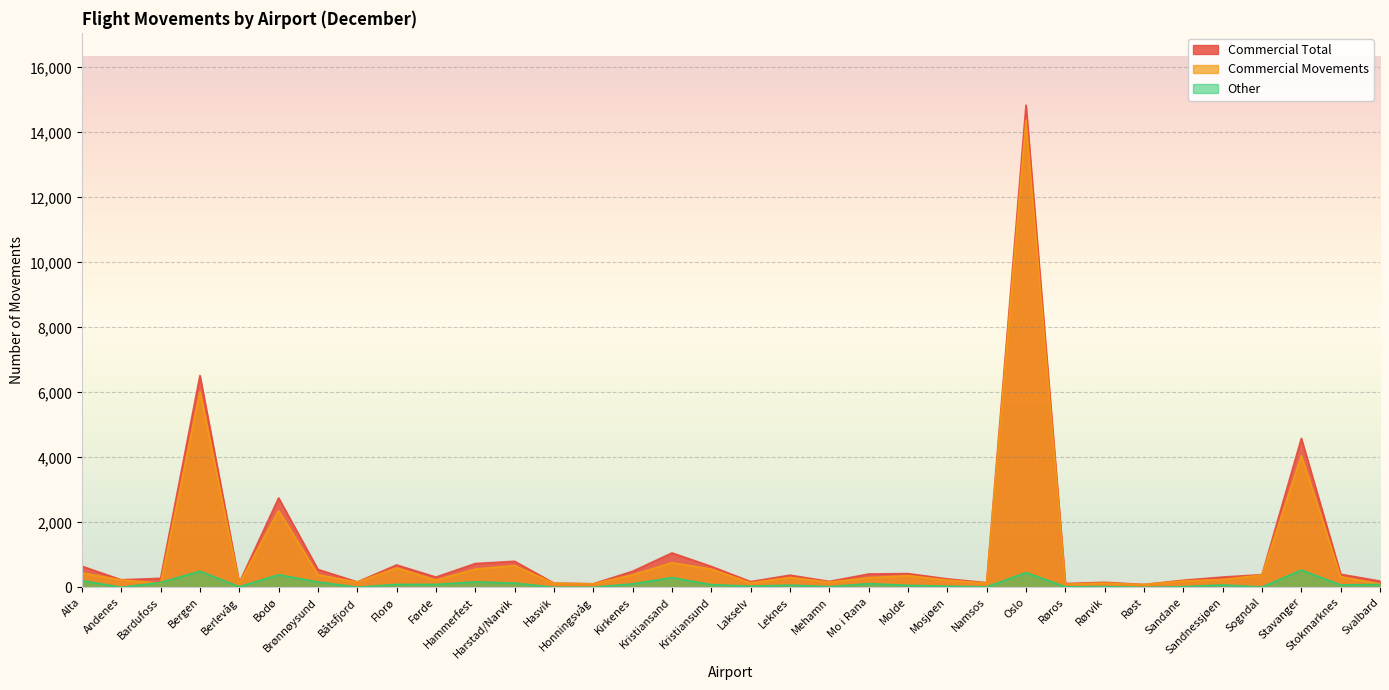

What are all the series names shown in the legend?

Commercial Total, Commercial Movements, Other